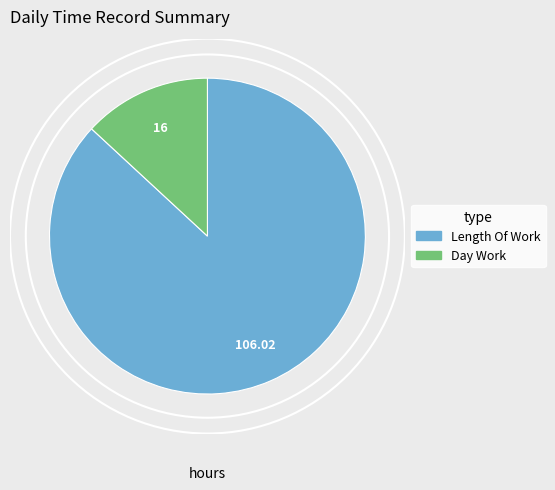

Does any single category account for the majority?

Yes